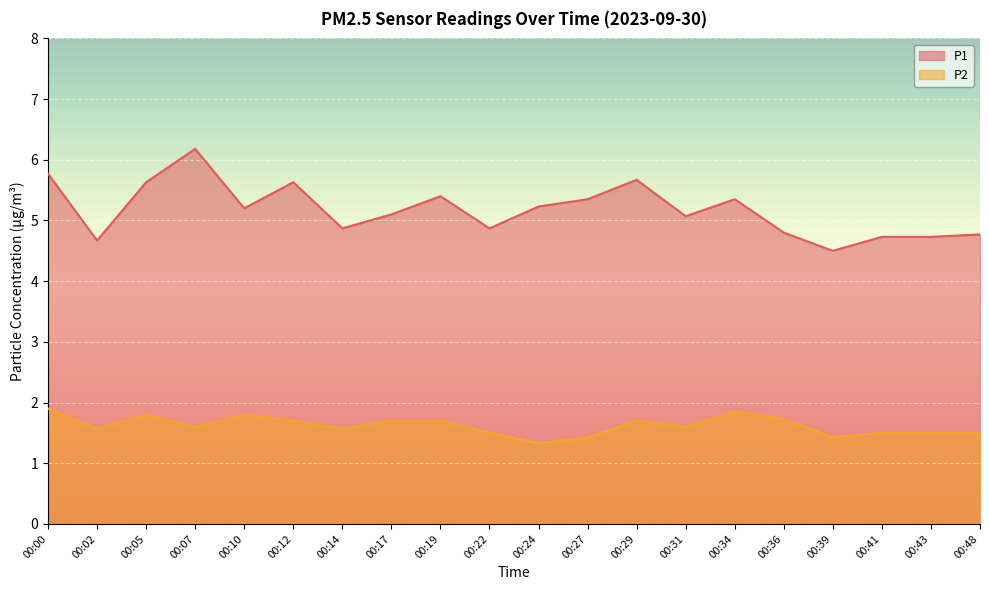

At which category does P1 reach its first local peak?

00:07